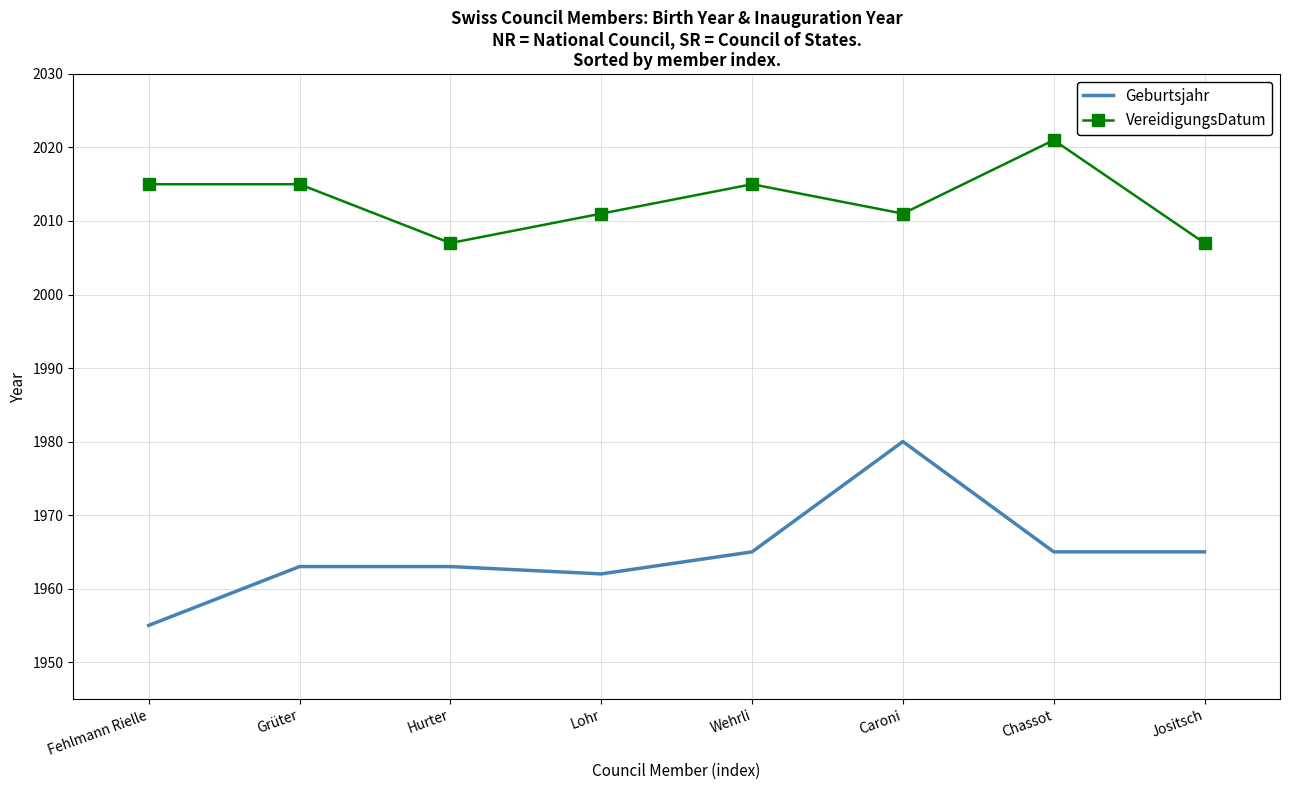

What is the difference between the maximum and second lowest values in the Geburtsjahr series?

18